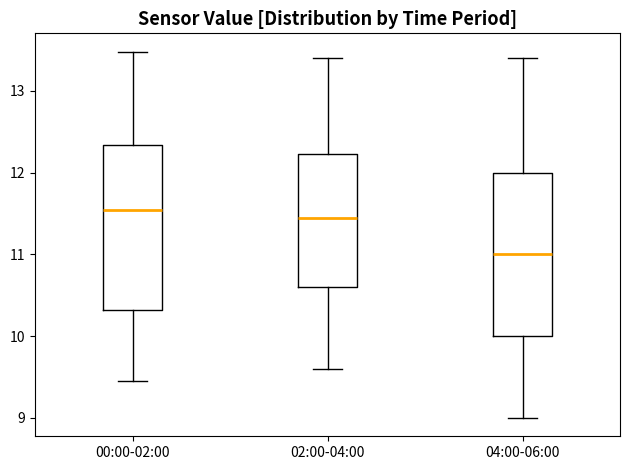

Reading left to right, transcribe this box plot: for each box, give where its median line is, the range the box spans, and where its two whiskers end, as read against the y-axis. The values are not printed on the chart, so give them approximately, as read against the axis.

00:00-02:00: median 11.5, box 10.3 to 12.3, whiskers 9.5 to 13.5
02:00-04:00: median 11.5, box 10.6 to 12.2, whiskers 9.6 to 13.4
04:00-06:00: median 11.0, box 10.0 to 12.0, whiskers 9.0 to 13.4